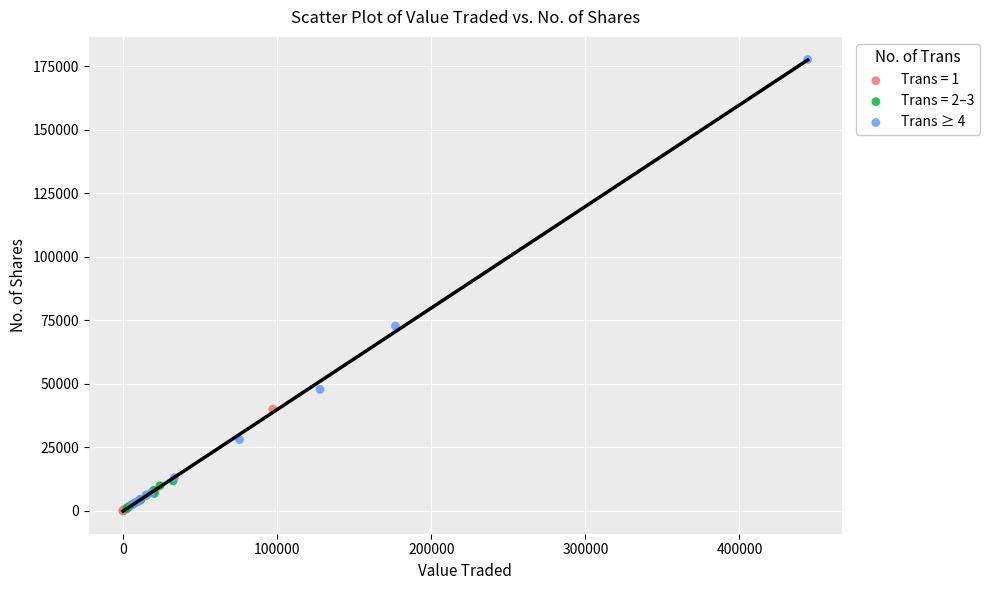

Which series has the largest Y range (max minus min)?

Trans ≥ 4